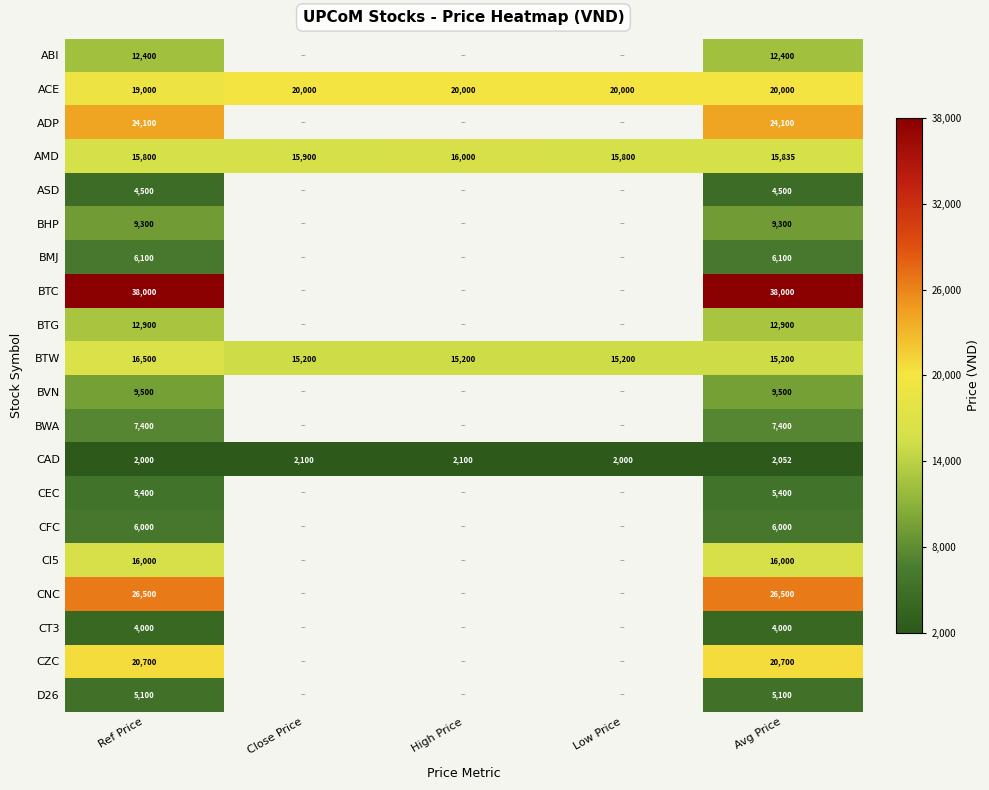

Is it true that ASD equals 4500 at Ref Price?

True